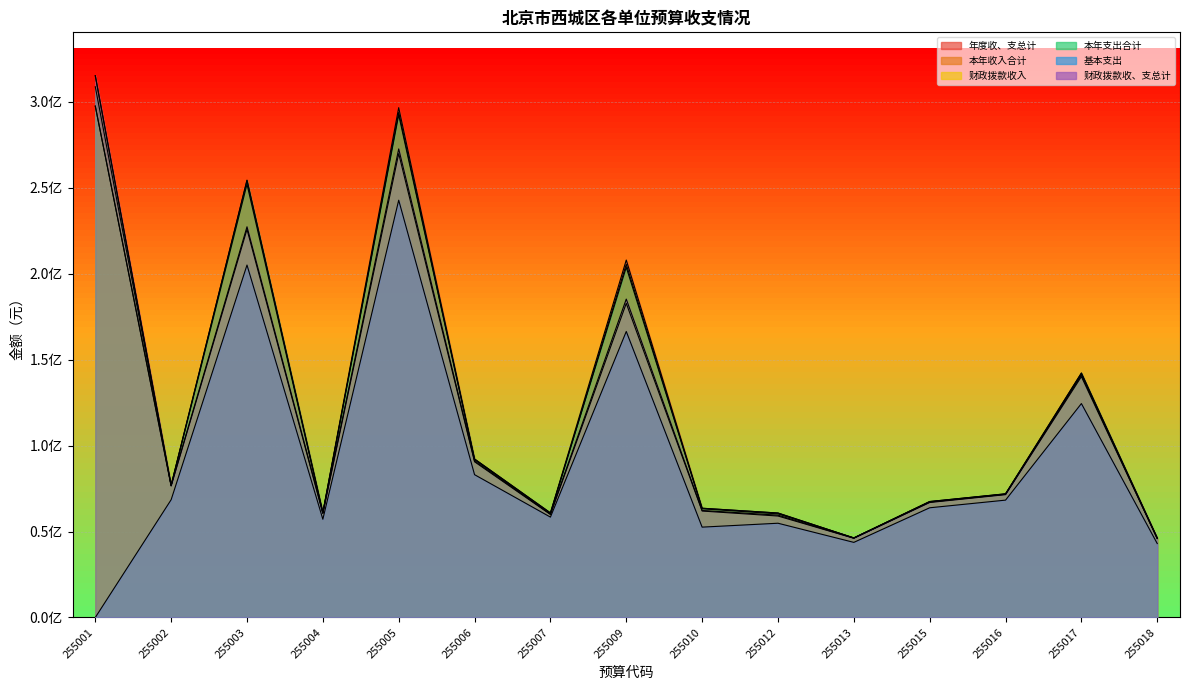

At which label does 年度收、支总计 reach its minimum?

255018